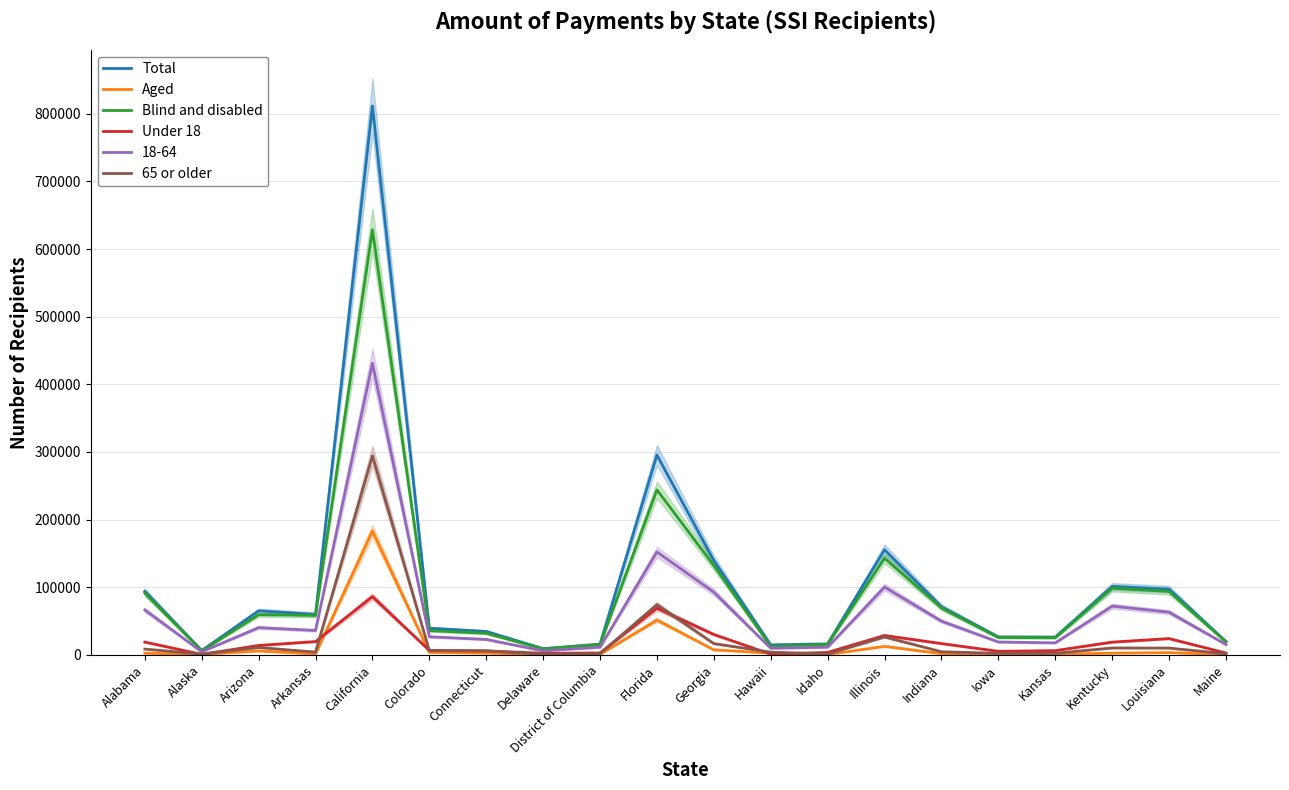

Reading right to left, transcribe all the data shown in this chart.

Total: 19680	97166	101109	26306	26541	71113	155368	16251	14762	139465	295441	15893	9218	34584	39430	811541	59780	65046	6420	93772
Aged: 467	3316	2520	986	924	1732	12566	526	2545	7401	51488	718	434	2661	3591	183068	1288	5783	619	2439
Blind and disabled: 19213	93850	98589	25321	25616	69381	142802	15725	12217	132064	243953	15174	8784	31923	35839	628473	58492	59263	5801	91333
Under 18: 2719	24090	18847	6254	5243	16683	28670	3610	1053	30146	69025	2761	2363	5839	6474	86140	19663	13894	750	18893
65 or older: 1606	10014	10199	2350	2255	4580	26492	1287	3997	16639	74266	1809	958	5921	6191	294289	4033	10880	1138	8505